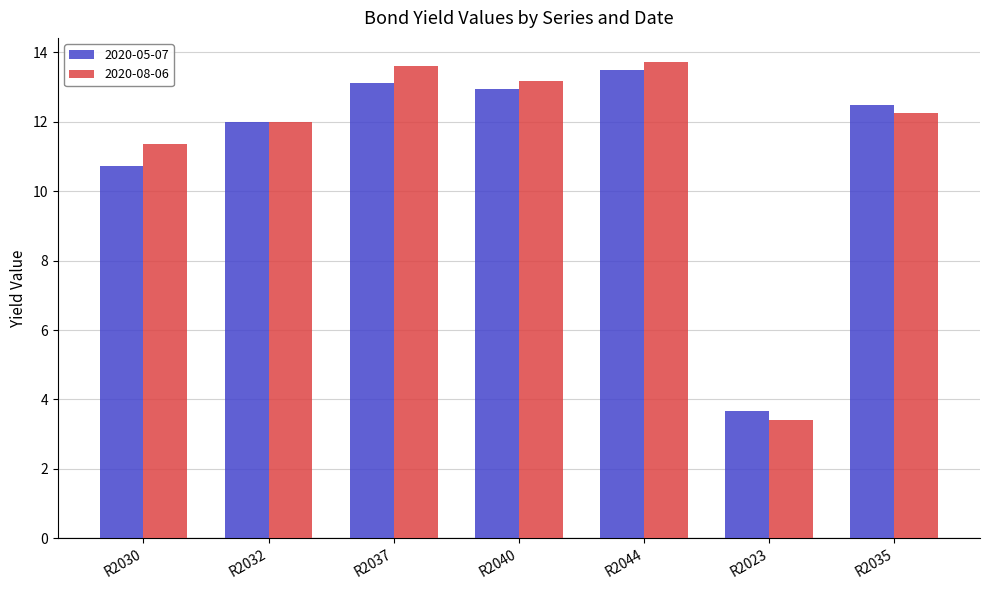

Reading right to left, transcribe all the data shown in this chart.

2020-05-07: 12.5	3.7	13.5	12.9	13.1	12.0	10.7
2020-08-06: 12.3	3.4	13.7	13.2	13.6	12.0	11.4